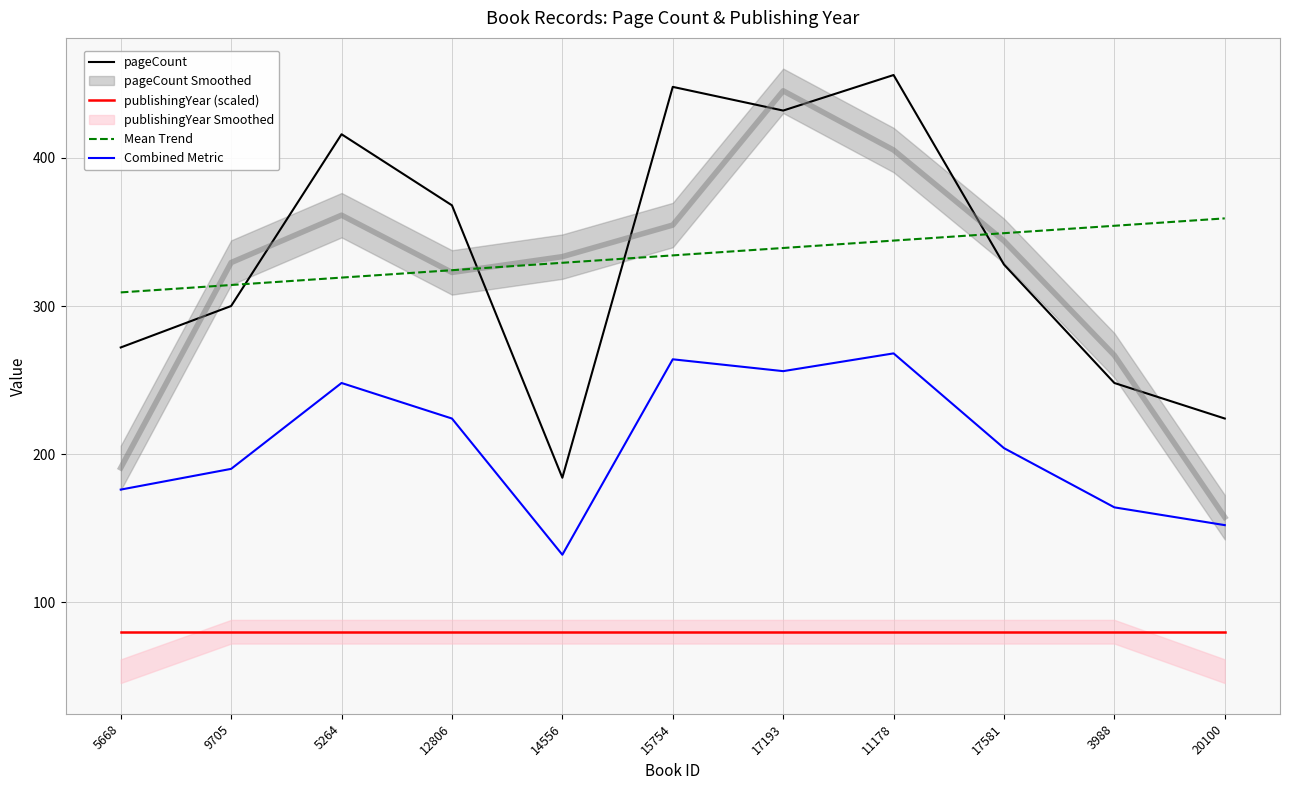

The value of publishingYear (scaled) at 3988 is 26.4. True or false?

False